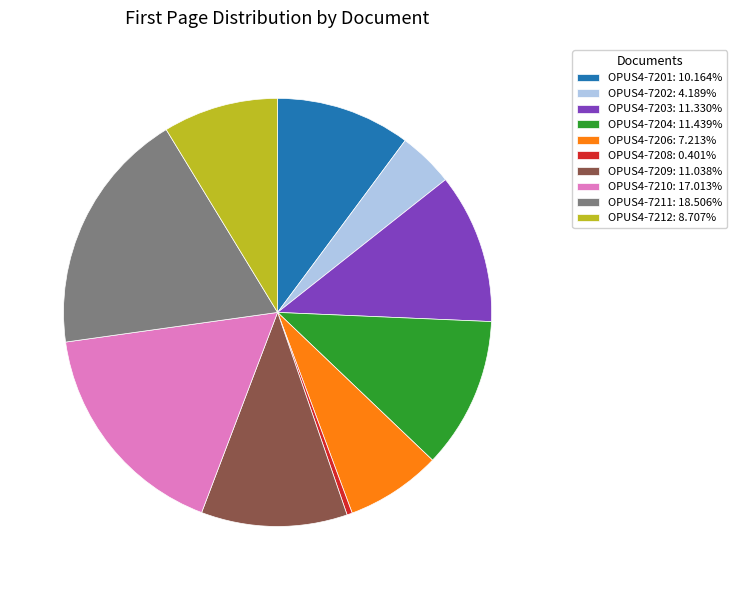

What is the ratio of the value at OPUS4-7206: 7.213% to the value at OPUS4-7202: 4.189%?

1.7